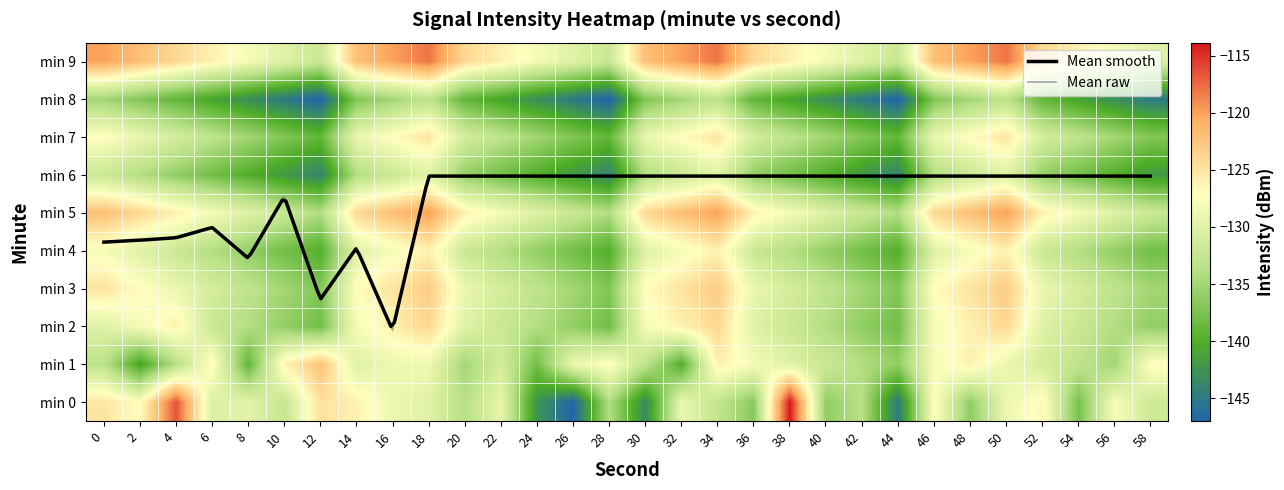

List the labels in order of 3 value, smallest first.

12, 28, 44, 10, 26, 42, 58, 8, 24, 40, 56, 6, 22, 38, 54, 4, 20, 36, 52, 2, 14, 30, 46, 0, 16, 32, 48, 18, 34, 50